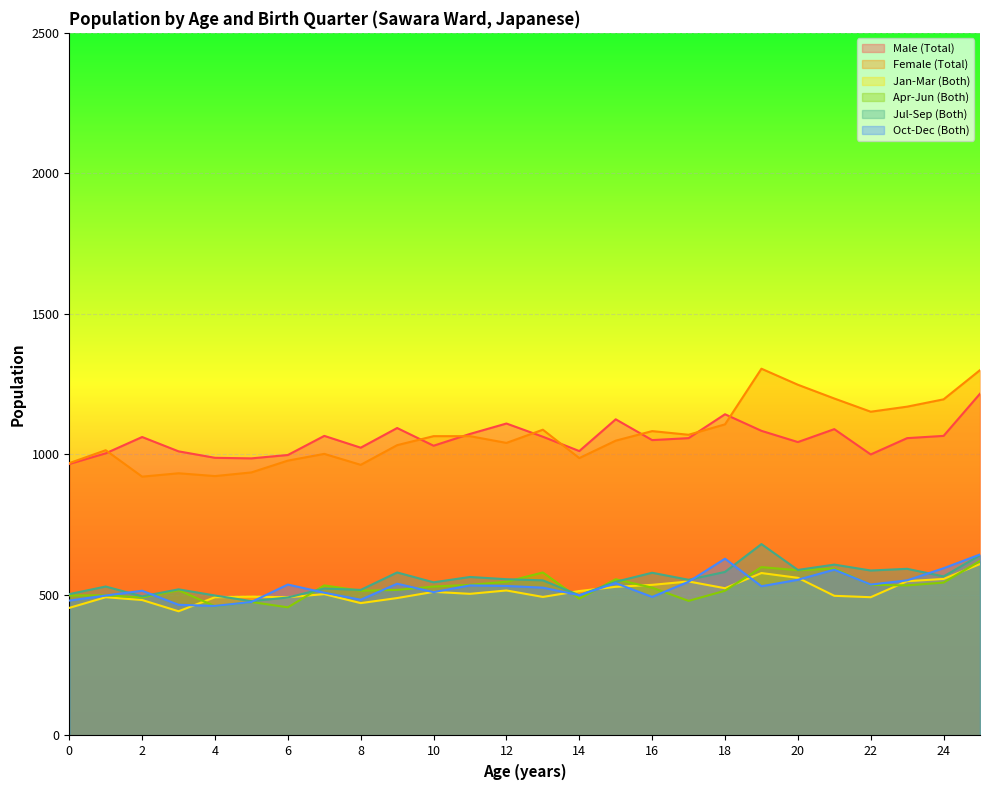

What is the sum of the Female (Total) values at 9 and 0?

2002